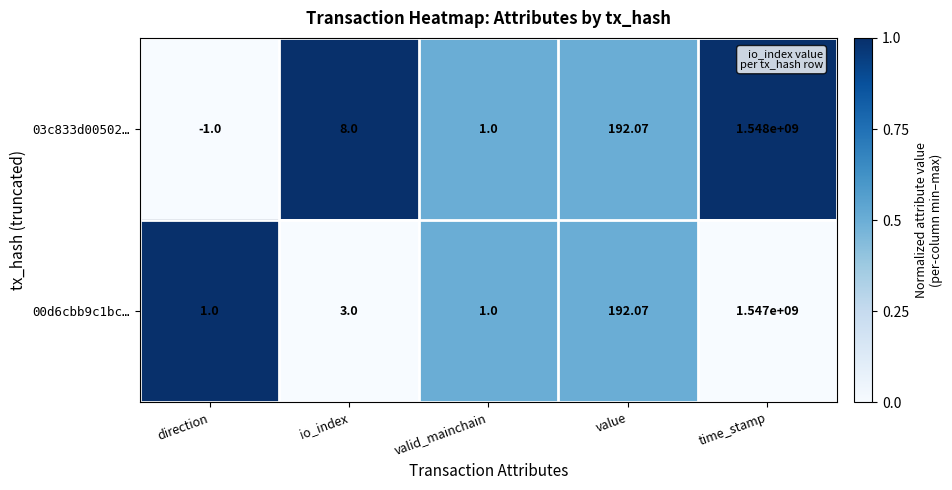

At which category is the sum across all series the highest?

time_stamp